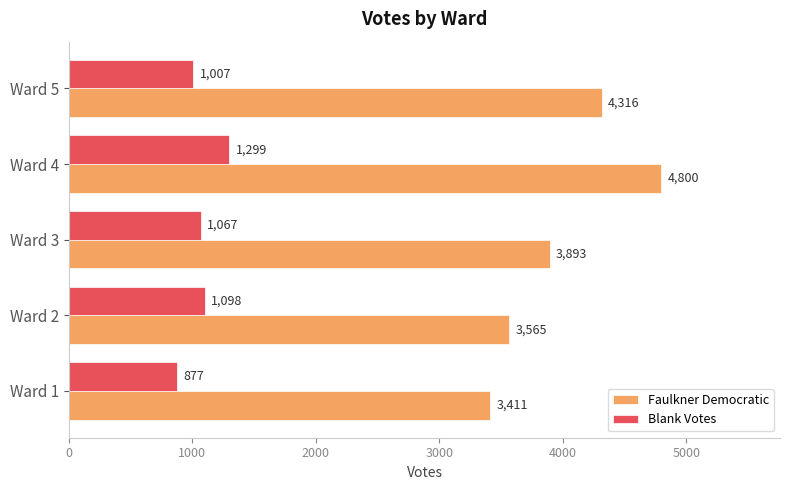

What is the approximate value of Faulkner Democratic at Ward 2, to the nearest 100?

3600